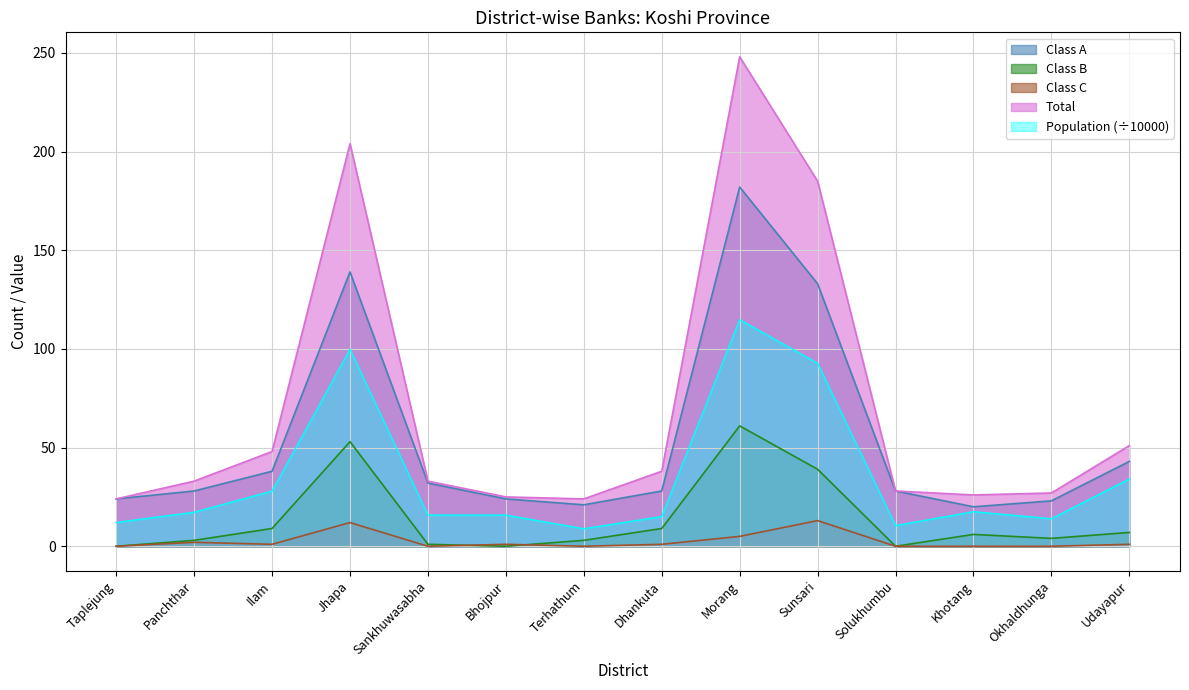

What is the total value across all series at Okhaldhunga?

68.0